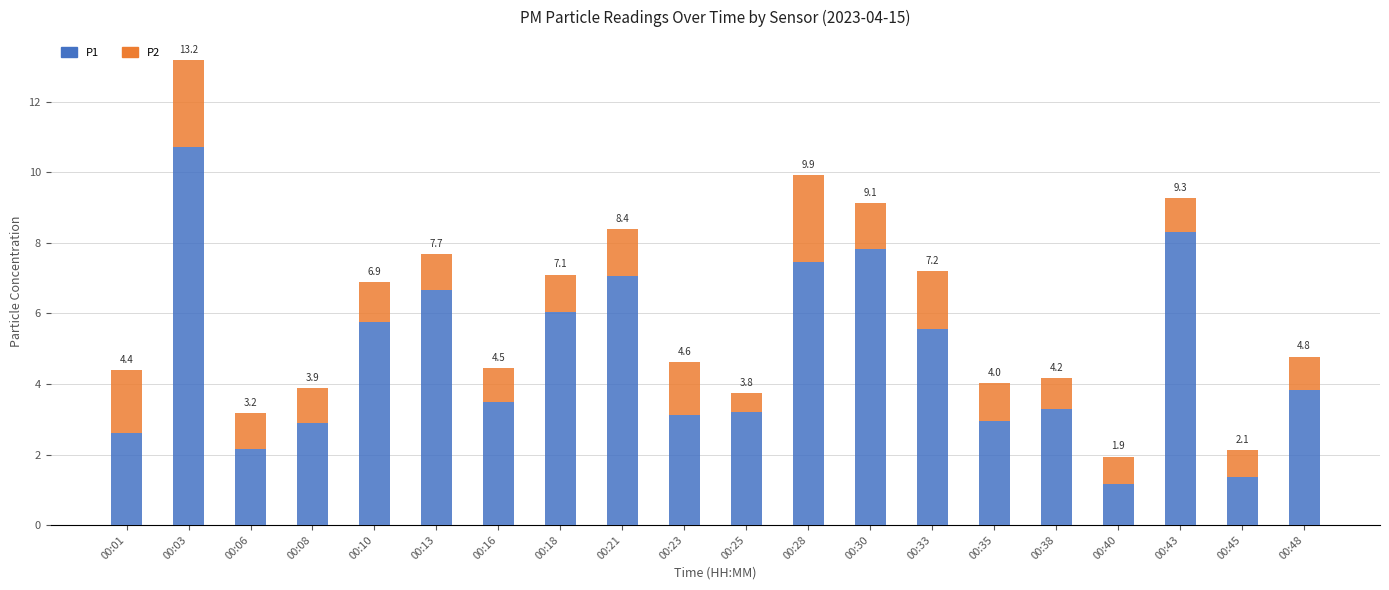

The P2 series shows 0.9 at 00:48. True or false?

True